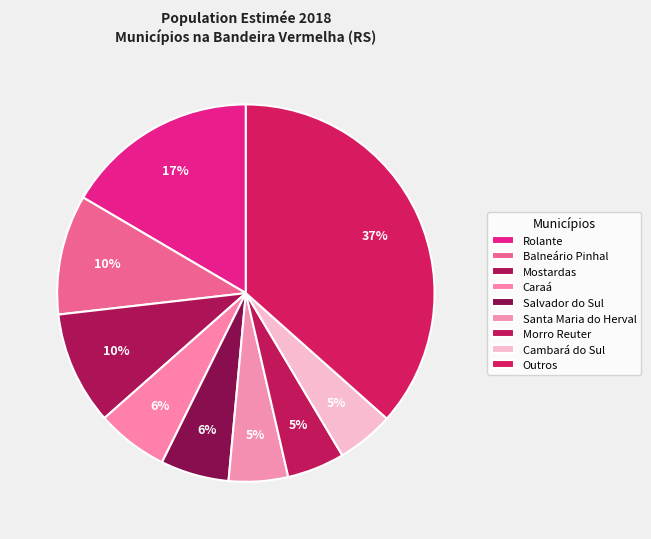

How many slices are in this pie chart?

9